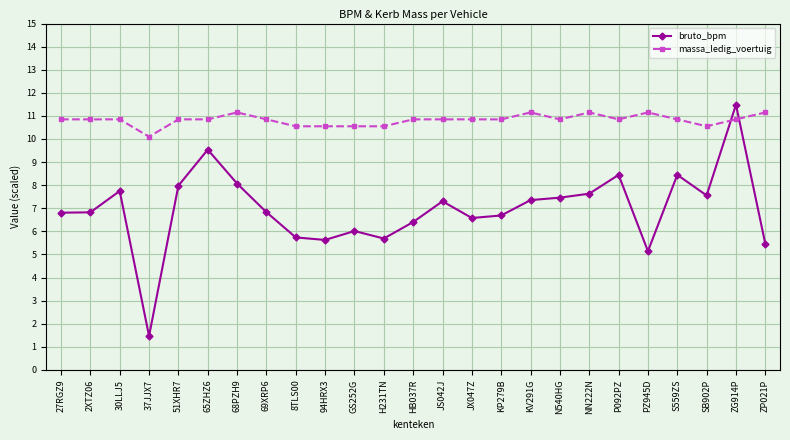

True or false: massa_ledig_voertuig has a value of 10.8 at 51XHR7.

True